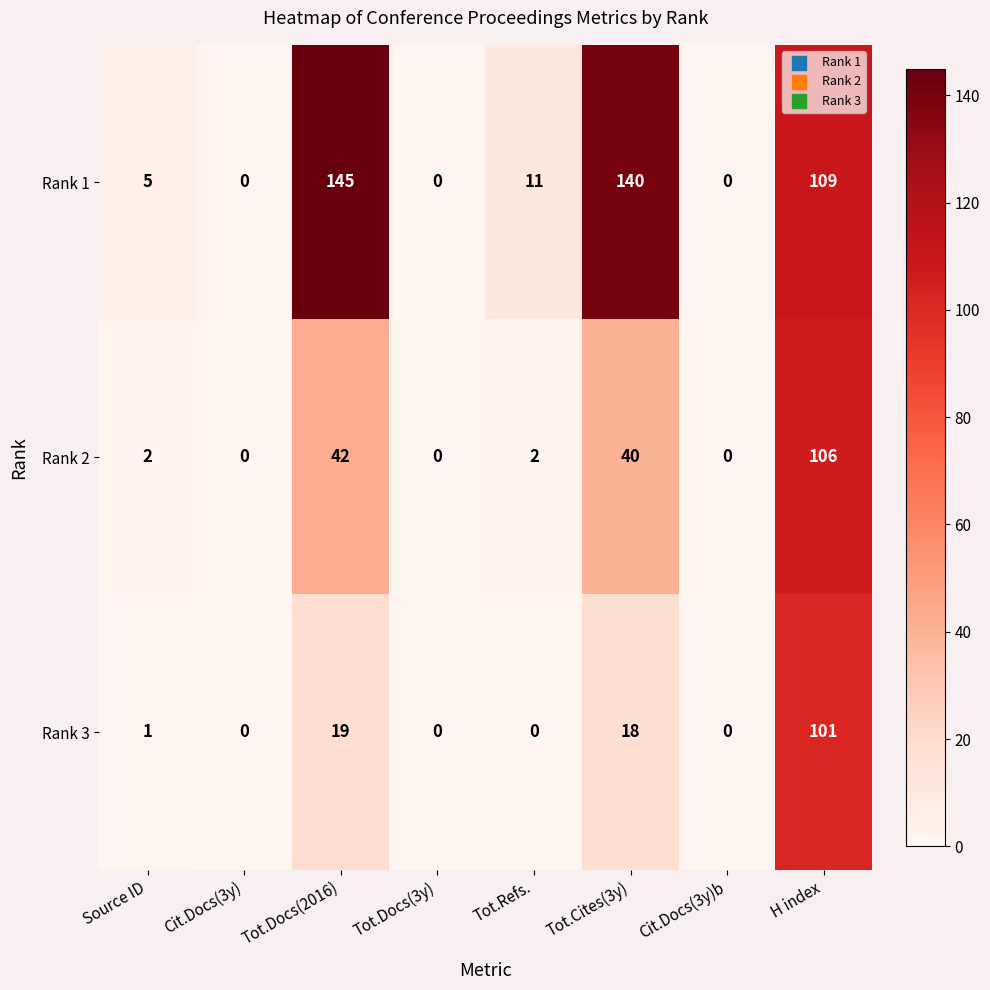

Which series has the widest spread of values?

Rank 1